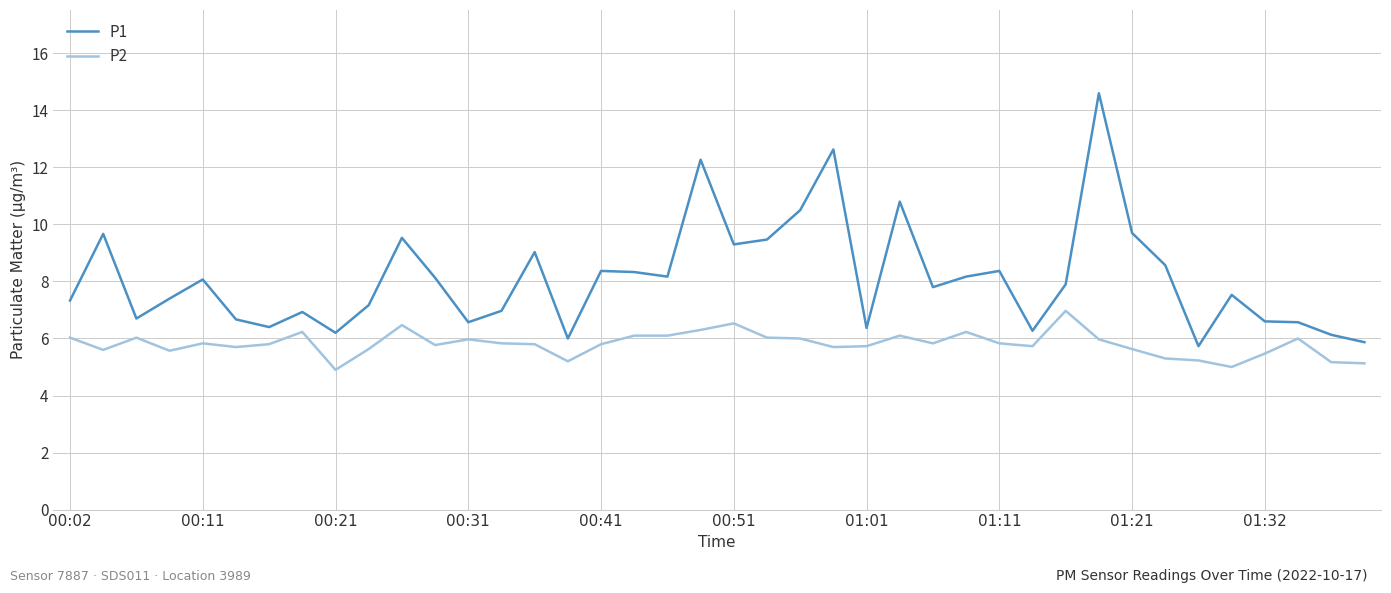

Which series has the widest spread of values?

P1